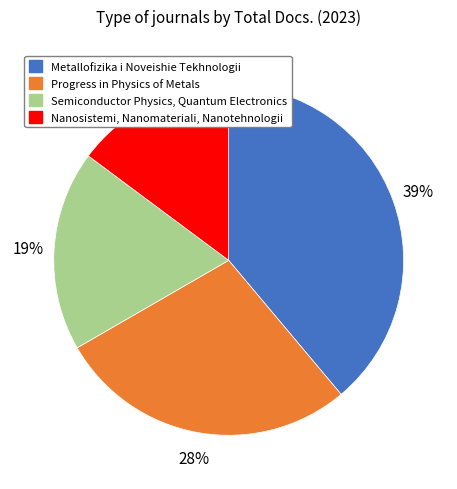

What percentage is the Progress in Physics of Metals slice, to the nearest percent?

28%